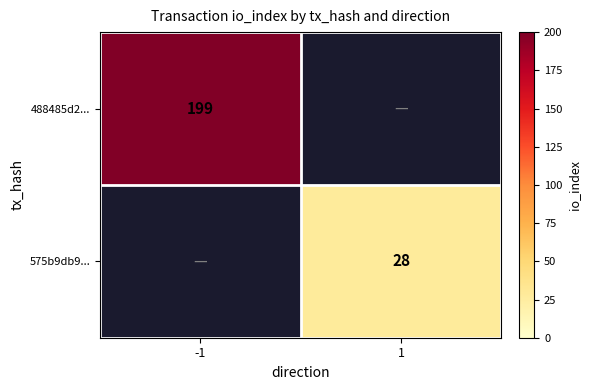

The 575b9db9... series shows 38.0 at 1. True or false?

False